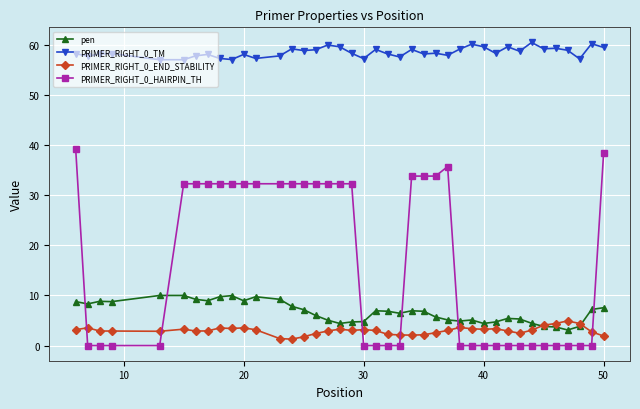

Which series has the largest range (max minus min)?

PRIMER_RIGHT_0_HAIRPIN_TH